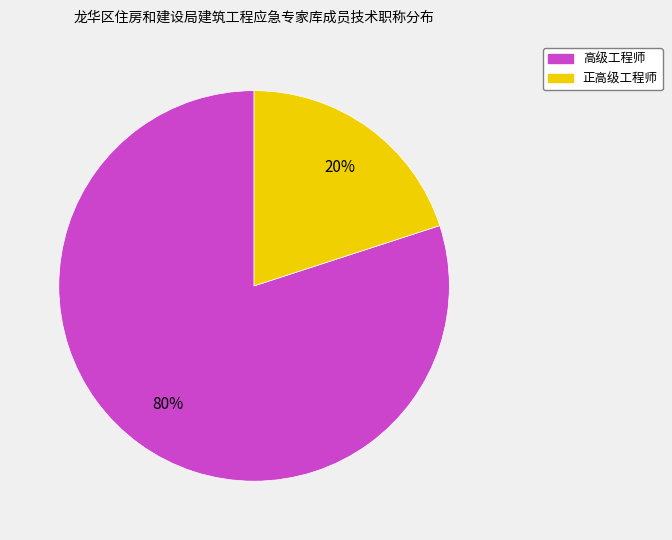

Which slice is the smallest?

正高级工程师